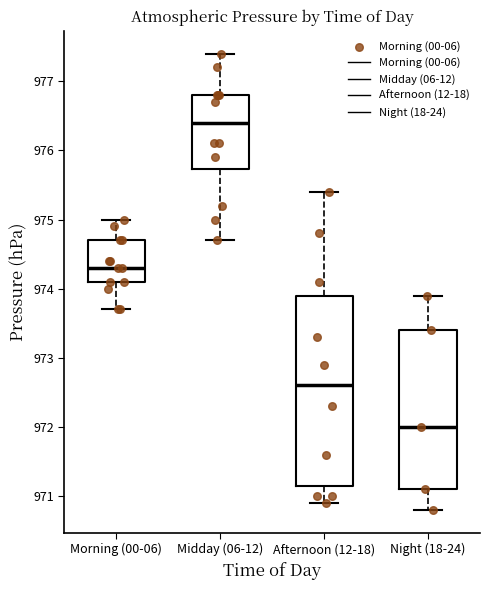

Which box's median line is the lowest?

Night (18-24)